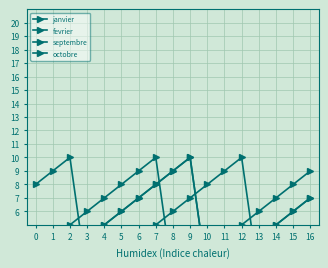

How many intersections are there between janvier and fevrier?

3